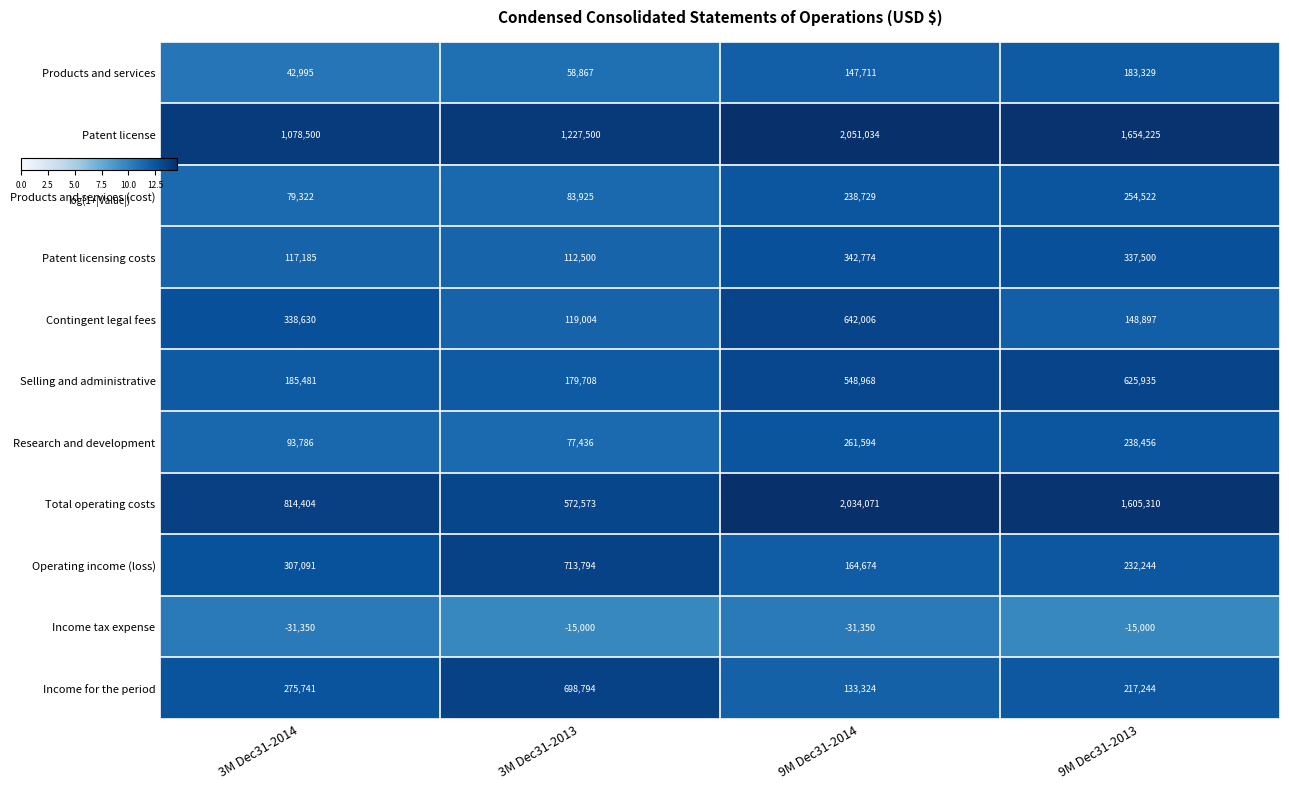

At which category is the sum across all series the highest?

9M Dec31-2014